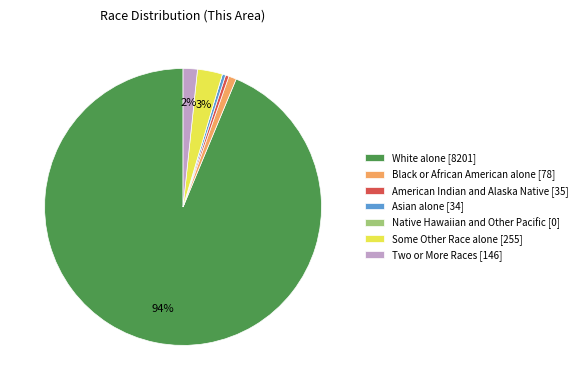

The Two or More Races [146] slice represents 2% of the pie. True or false?

True